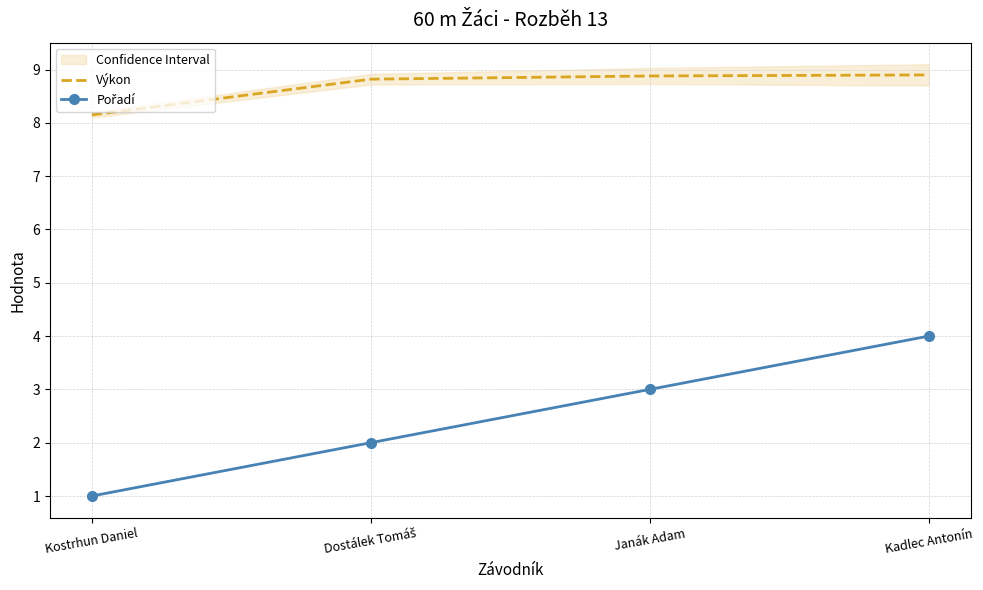

Count the Pořadí values in the range 2 to 4.

3